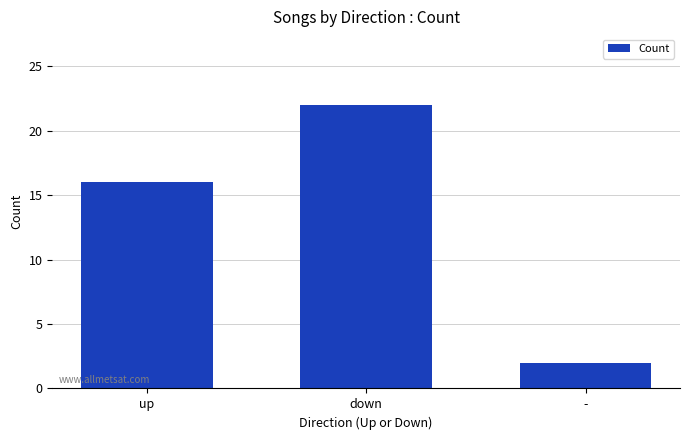

Read the value at up.

16